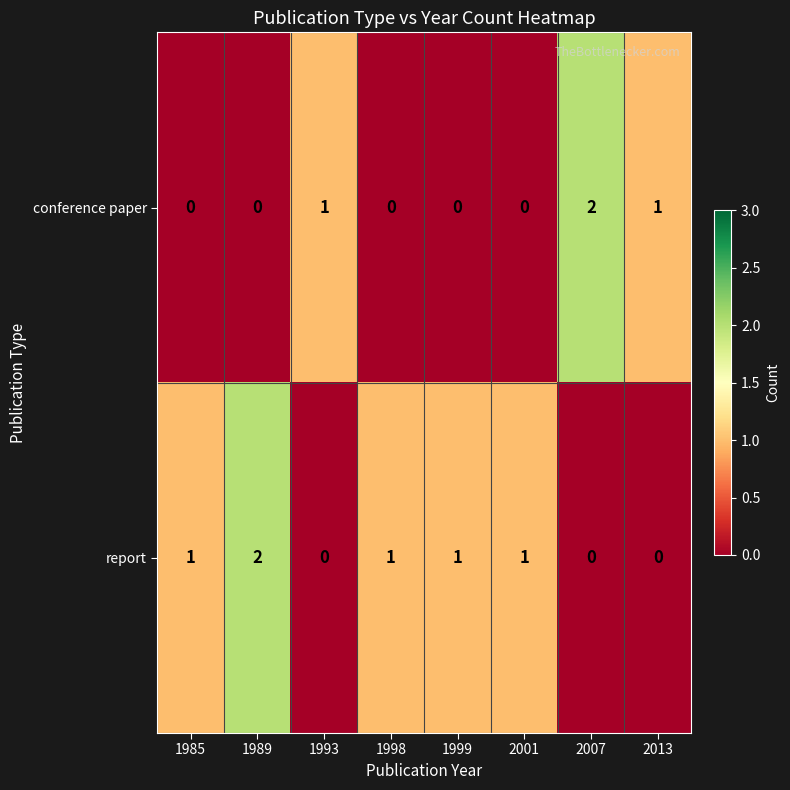

Which series changed the most between 1989 and 1998?

report